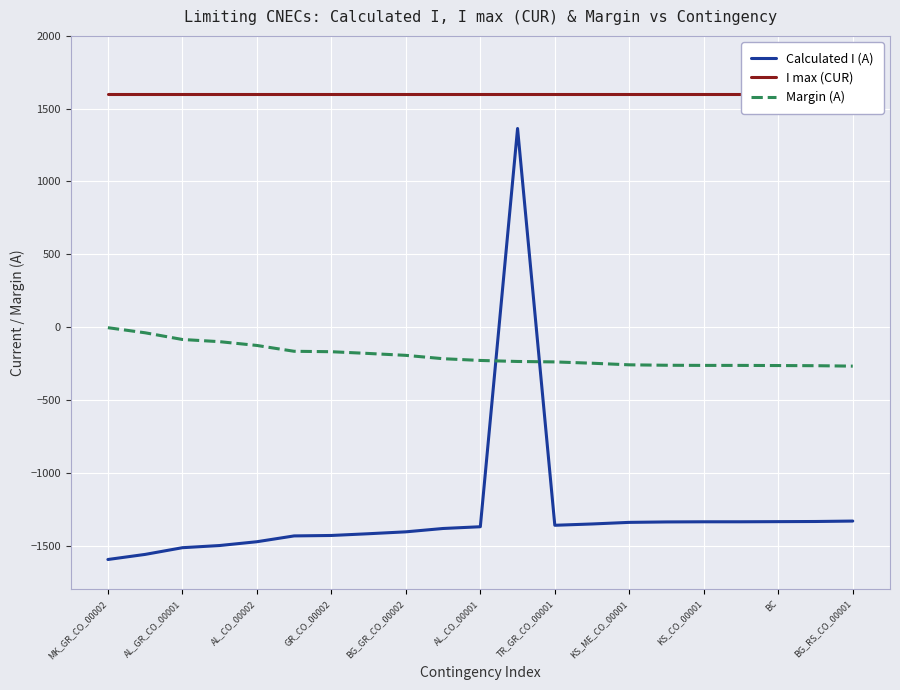

What is the average value of the Margin (A) series?

-194